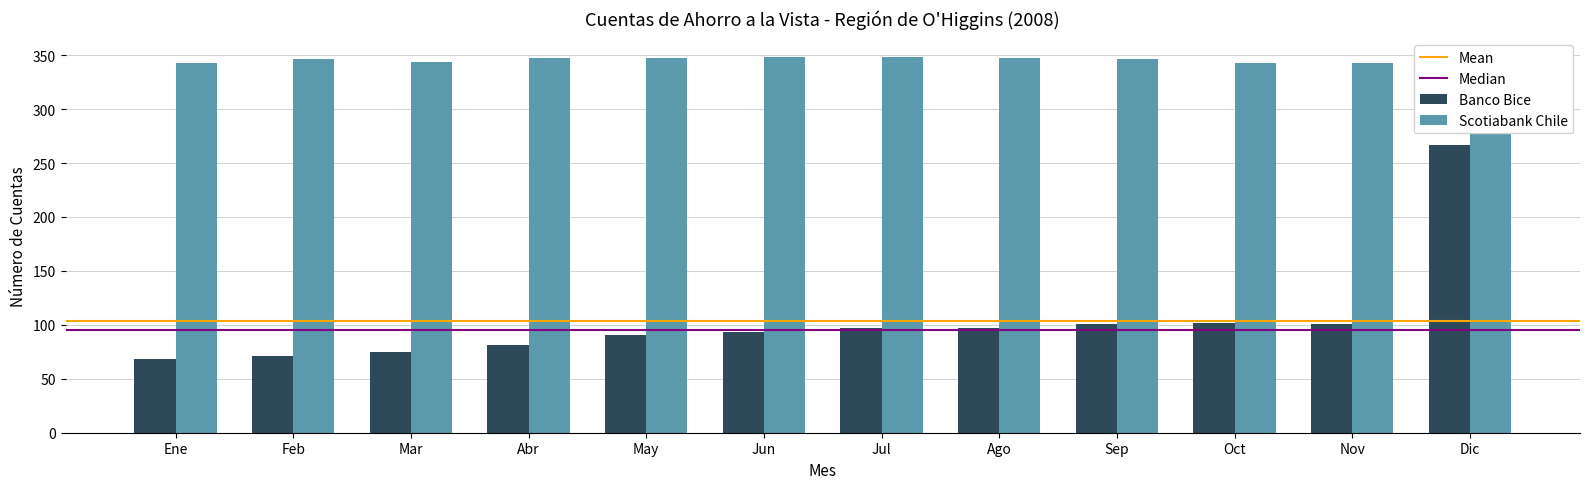

The Banco Bice series shows 93 at Jun. True or false?

True